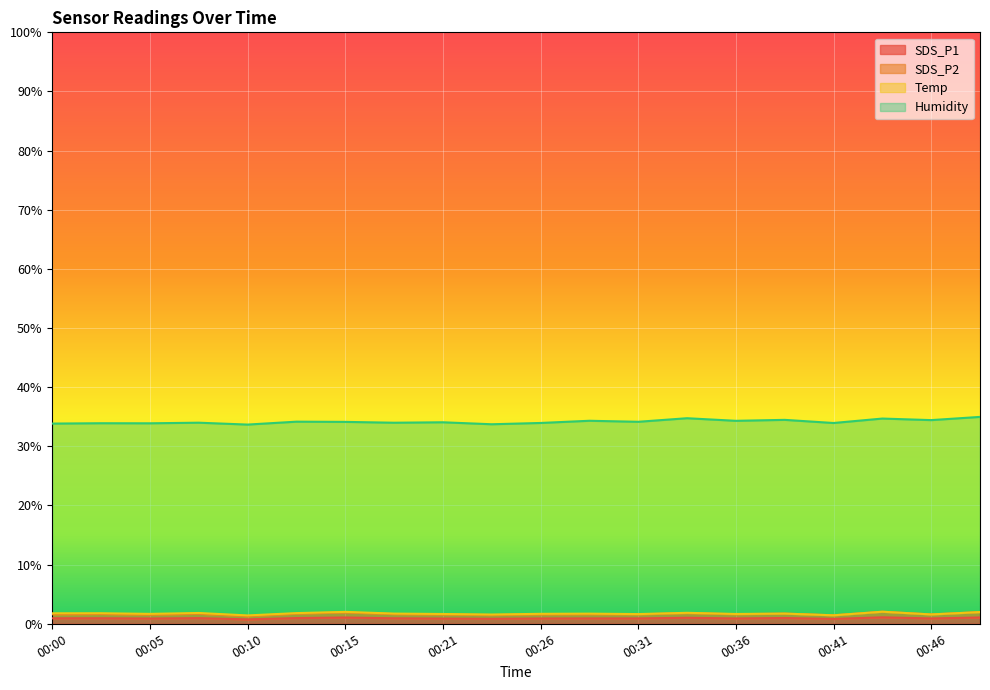

Where is SDS_P2 nearest to the value 1?

00:10